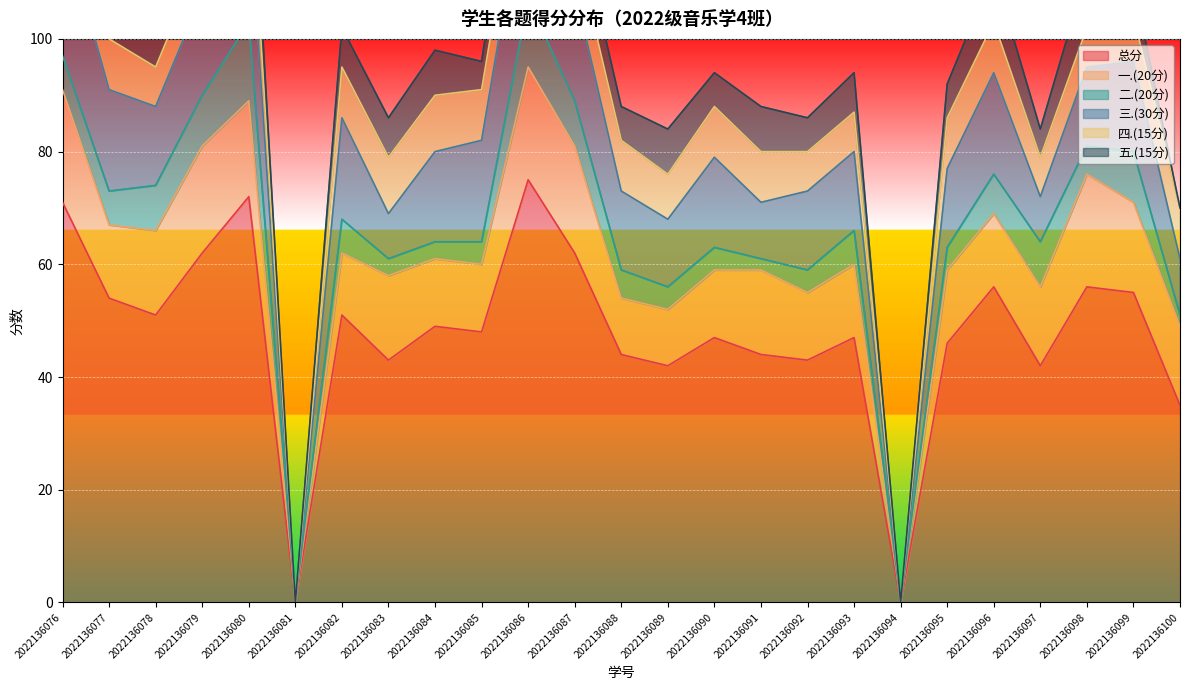

Is it true that 三.(30分) equals 2 at 2022136097?

False